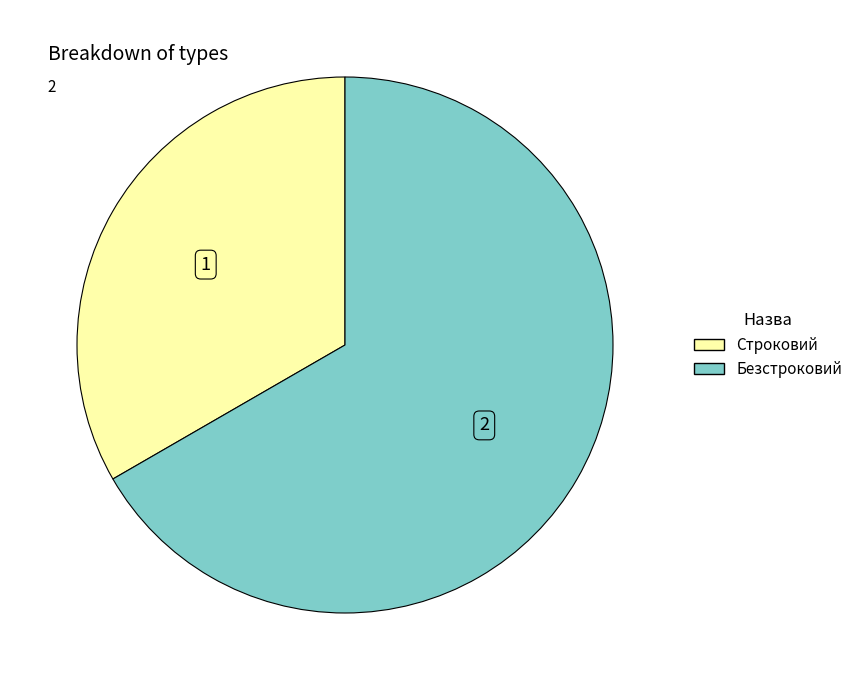

Which category has the smallest portion of the pie?

Строковий